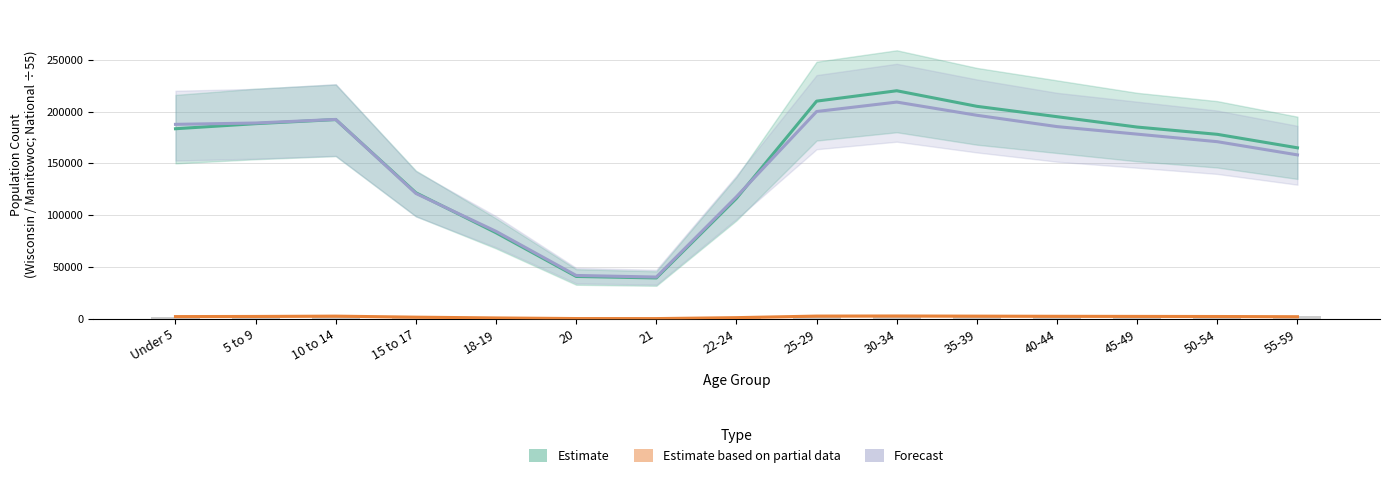

What is the value of the Forecast bar at the 11th from the left?

196363.6